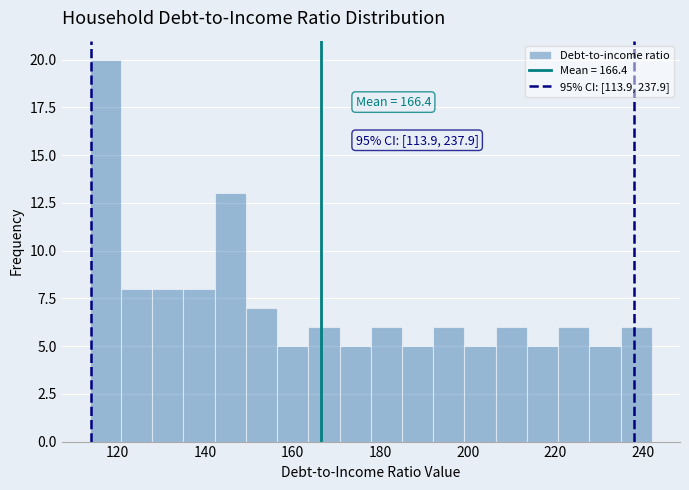

Around what value on the x-axis is the tallest bar? Give the approximate position of its centre, as read against the axis.

118